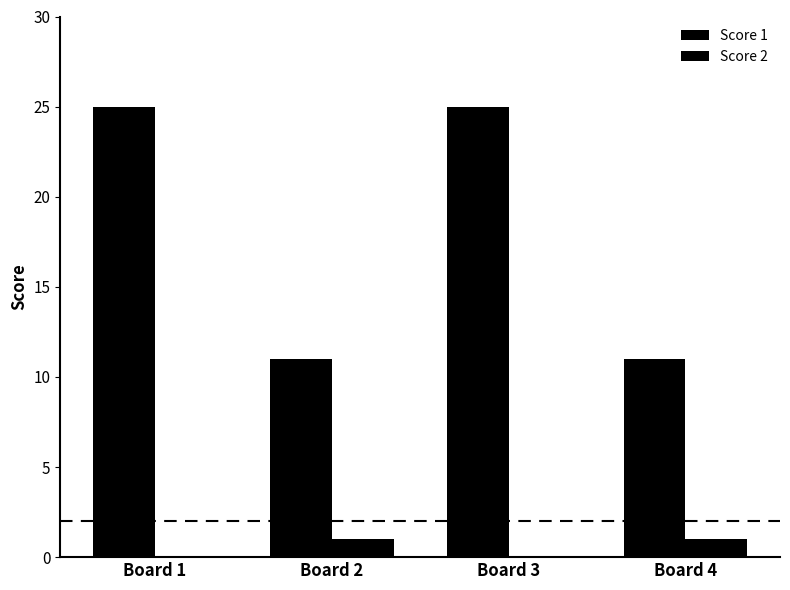

Between Board 1 and Board 2, which is larger?

Board 1